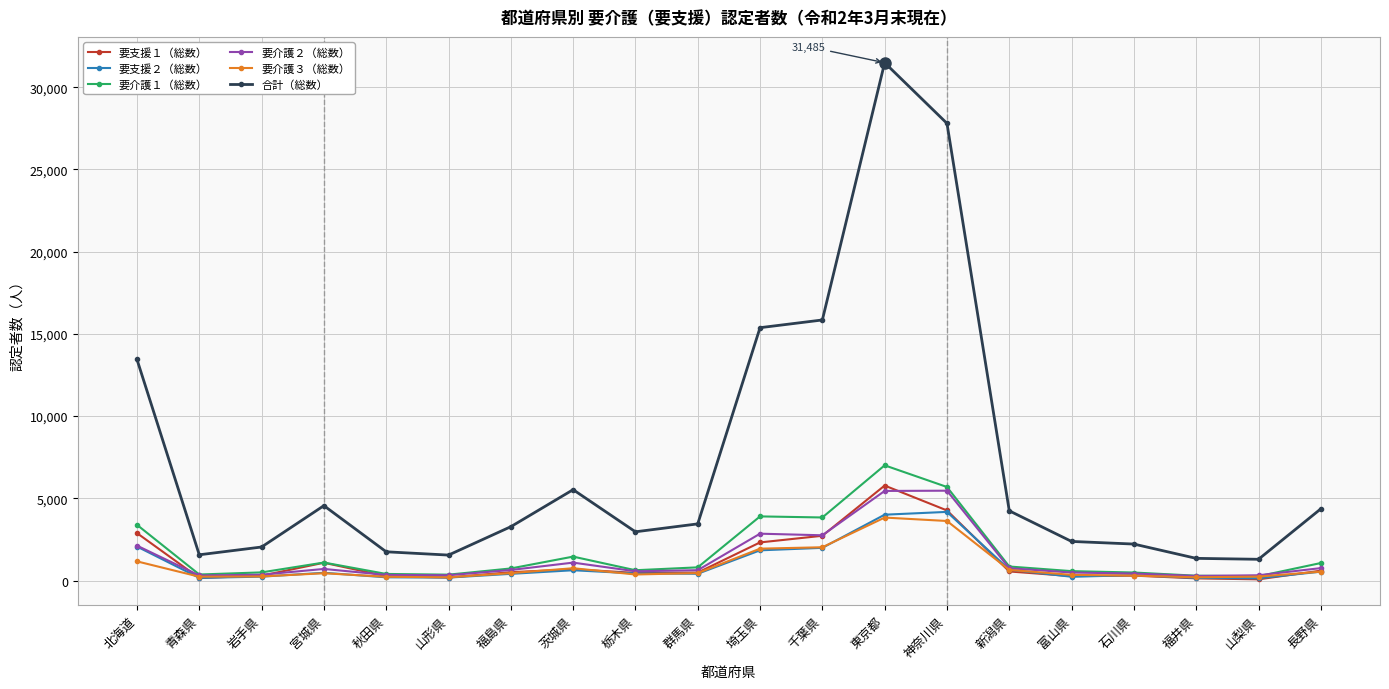

What is the difference between the 要介護１（総数） values at 福井県 and 宮城県?

801